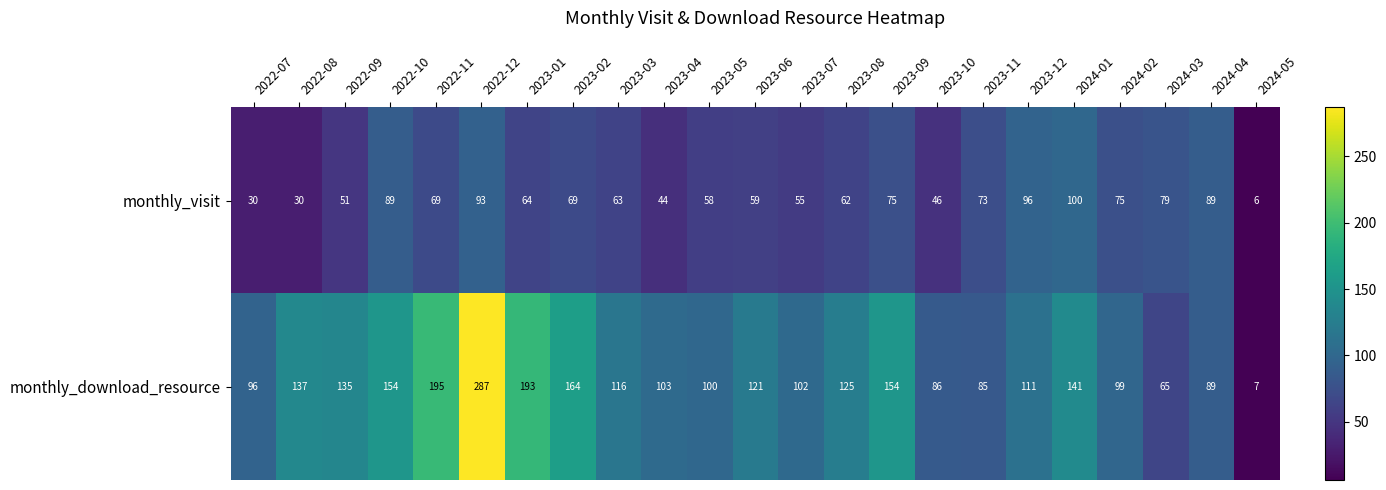

At how many categories does at least one series exceed 150?

6